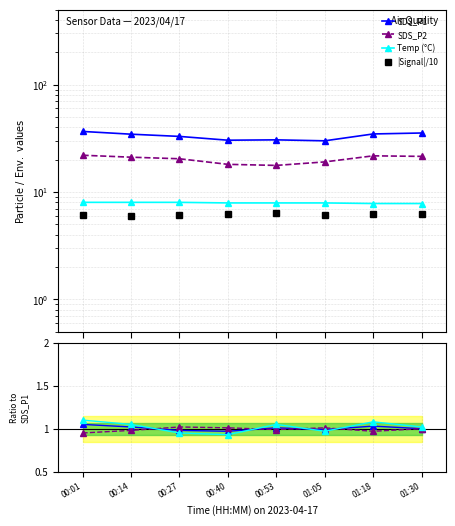

What is the total value across all series at 01:30?

70.9